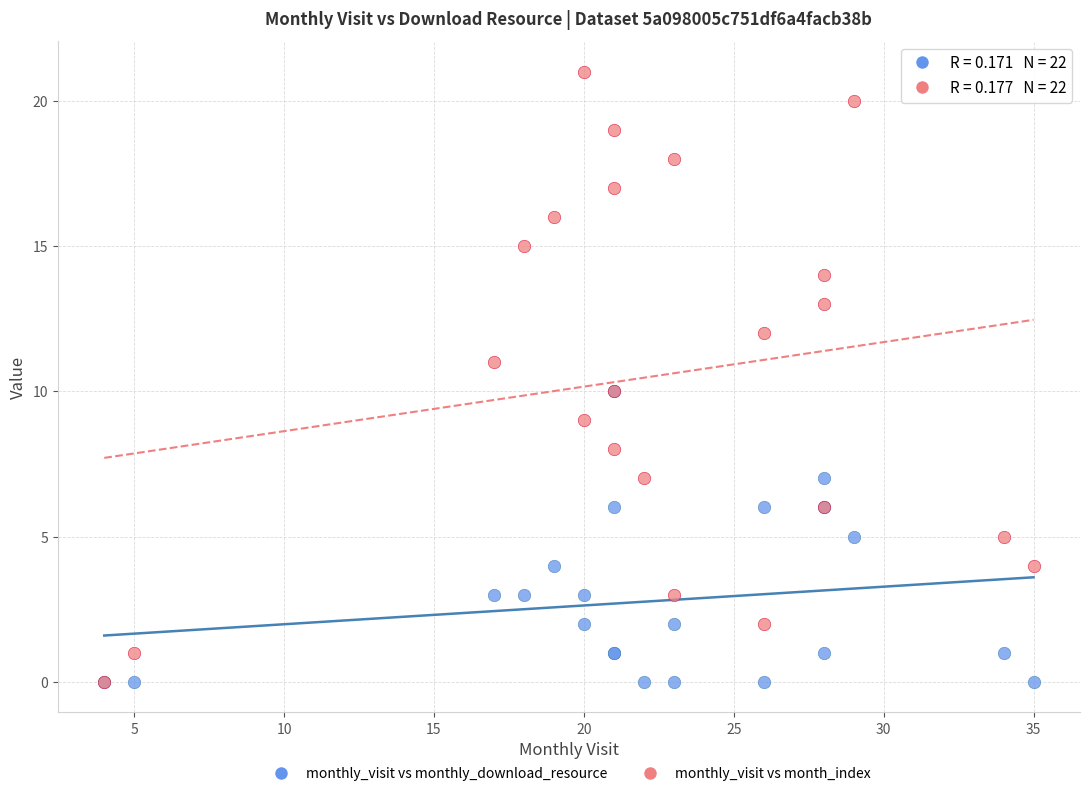

Which series has the widest spread of Y values?

monthly_visit vs month_index